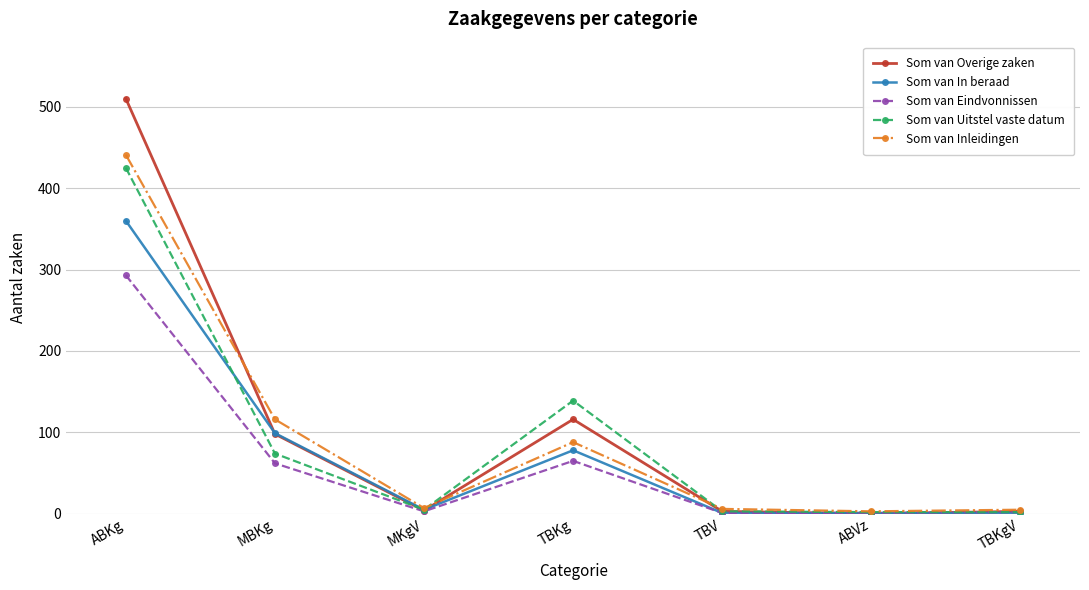

Count the number of data series in this chart.

5